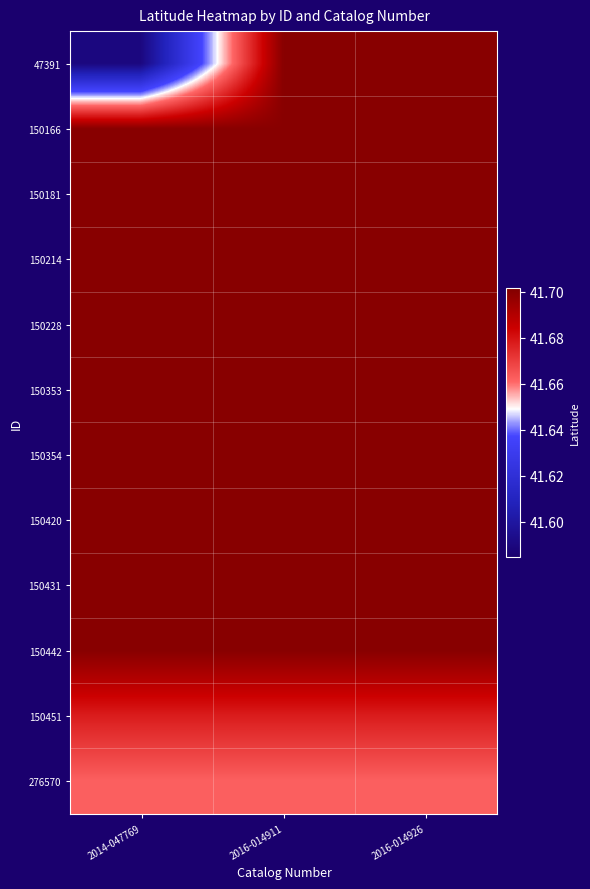

Reading left to right, what are all the values shown in this chart?

47391: 2014-047769=41.6	2016-014911=41.7	2016-014926=41.7
150166: 2014-047769=41.7	2016-014911=41.7	2016-014926=41.7
150181: 2014-047769=41.7	2016-014911=41.7	2016-014926=41.7
150214: 2014-047769=41.7	2016-014911=41.7	2016-014926=41.7
150228: 2014-047769=41.7	2016-014911=41.7	2016-014926=41.7
150353: 2014-047769=41.7	2016-014911=41.7	2016-014926=41.7
150354: 2014-047769=41.7	2016-014911=41.7	2016-014926=41.7
150420: 2014-047769=41.7	2016-014911=41.7	2016-014926=41.7
150431: 2014-047769=41.7	2016-014911=41.7	2016-014926=41.7
150442: 2014-047769=41.7	2016-014911=41.7	2016-014926=41.7
150451: 2014-047769=41.7	2016-014911=41.7	2016-014926=41.7
276570: 2014-047769=41.7	2016-014911=41.7	2016-014926=41.7